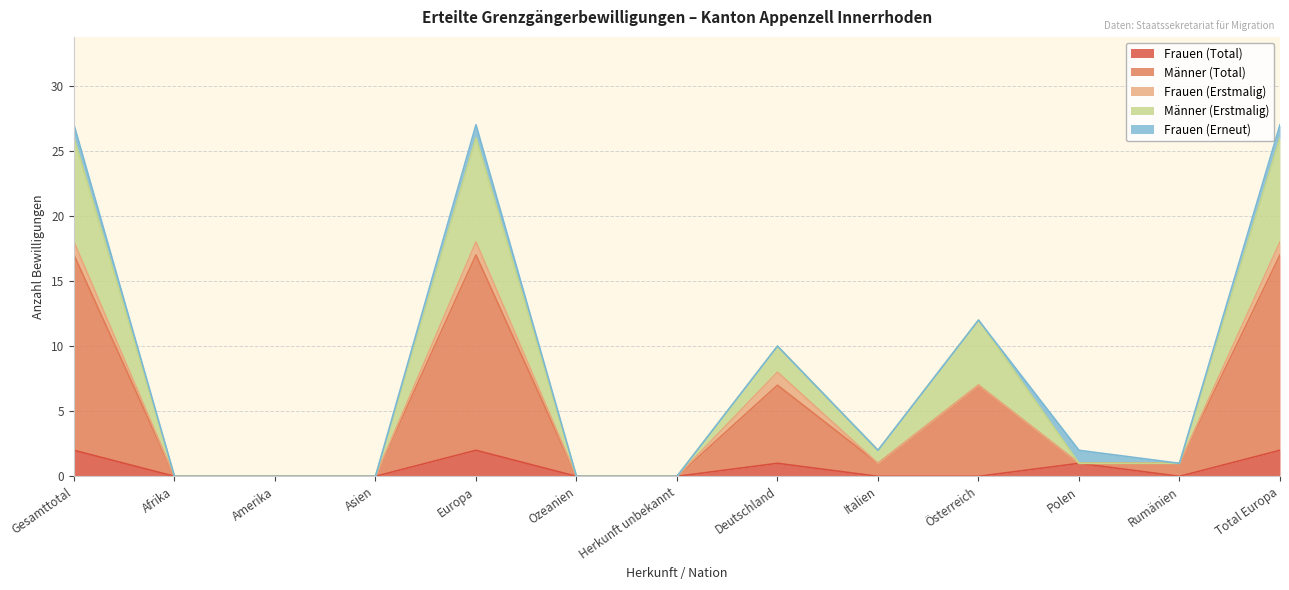

True or false: Männer (Erstmalig) has a value of 0 at Ozeanien.

True